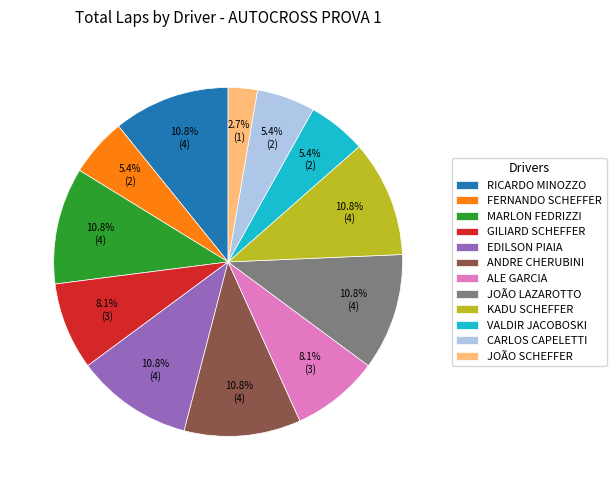

How many slices are in this pie chart?

12